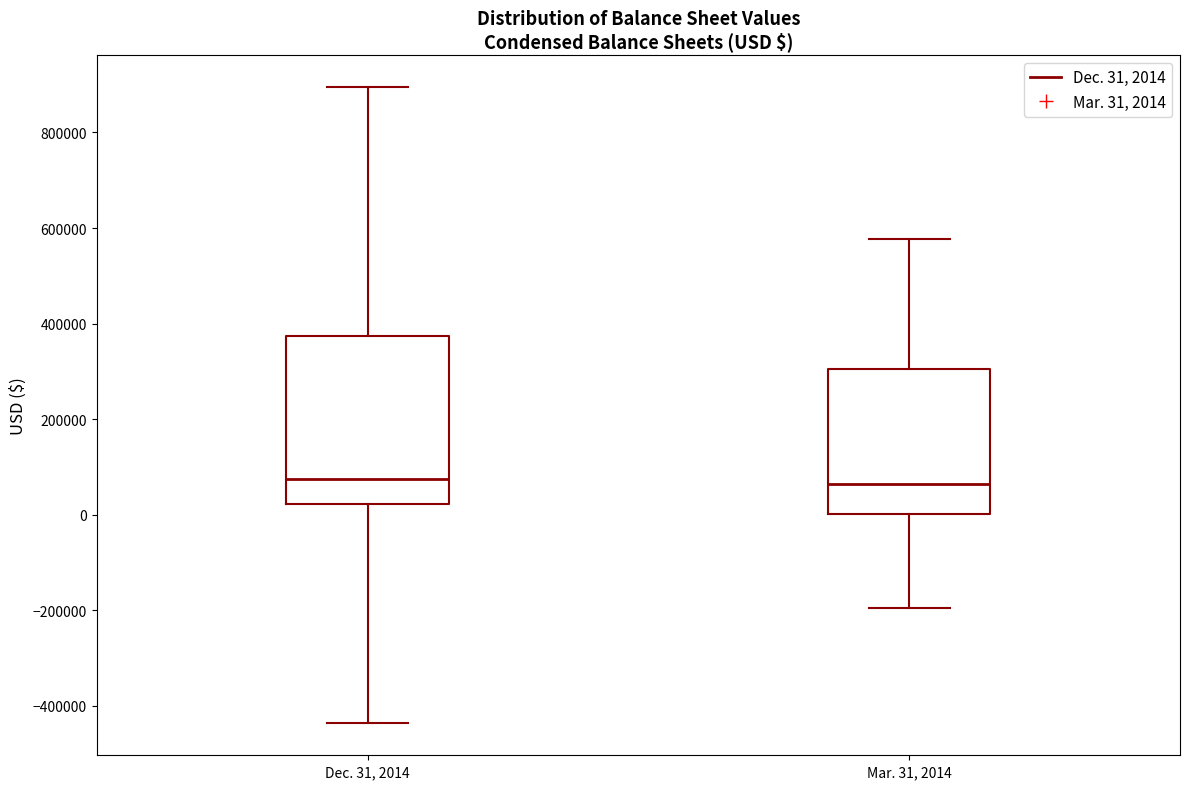

Where is the upper edge of the box for Dec. 31, 2014 on the y-axis? The values are not printed on the chart, so give them approximately, as read against the axis.

380000